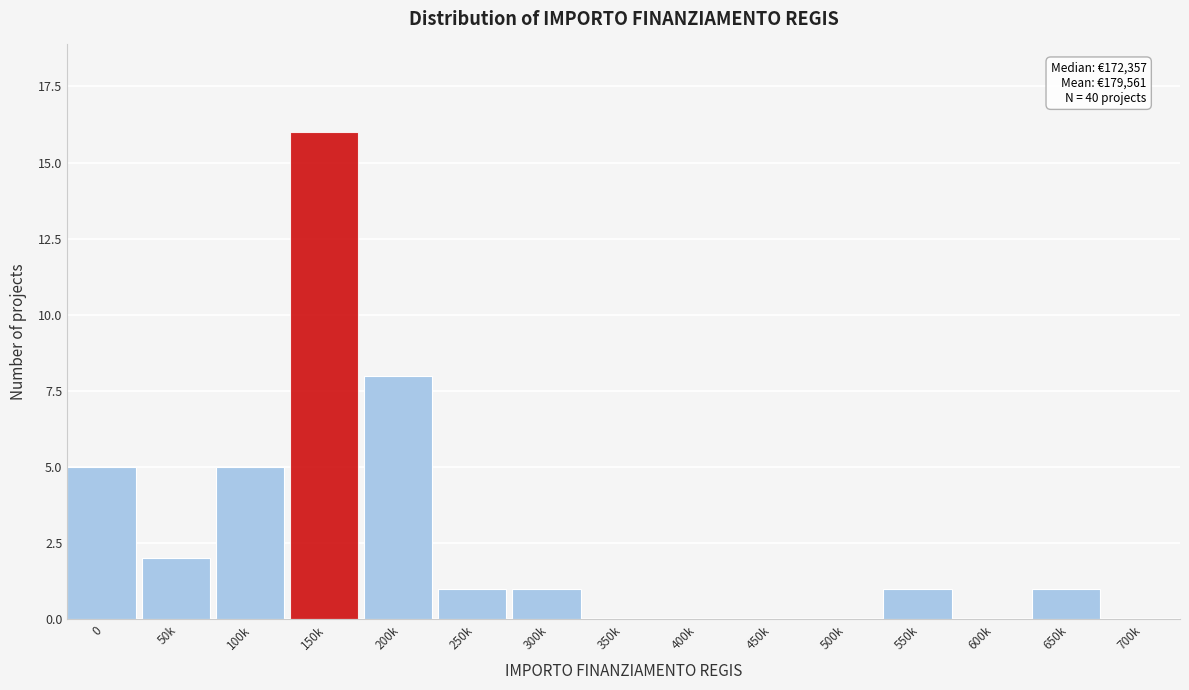

Reading right to left, list all the values displayed in this chart.

700k=0	650k=1	600k=0	550k=1	500k=0	450k=0	400k=0	350k=0	300k=1	250k=1	200k=8	150k=16	100k=5	50k=2	0=5